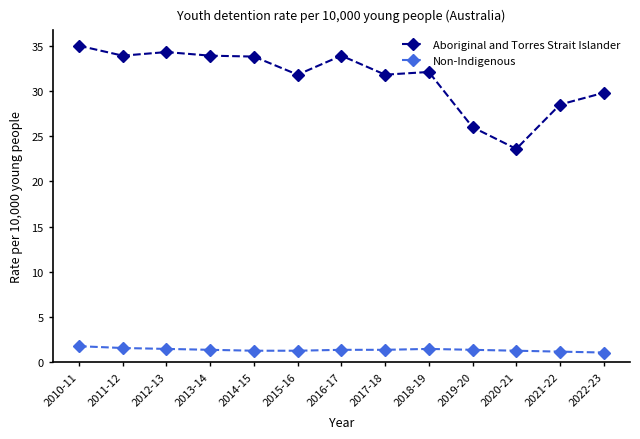

Does the chart have visible grid lines?

No